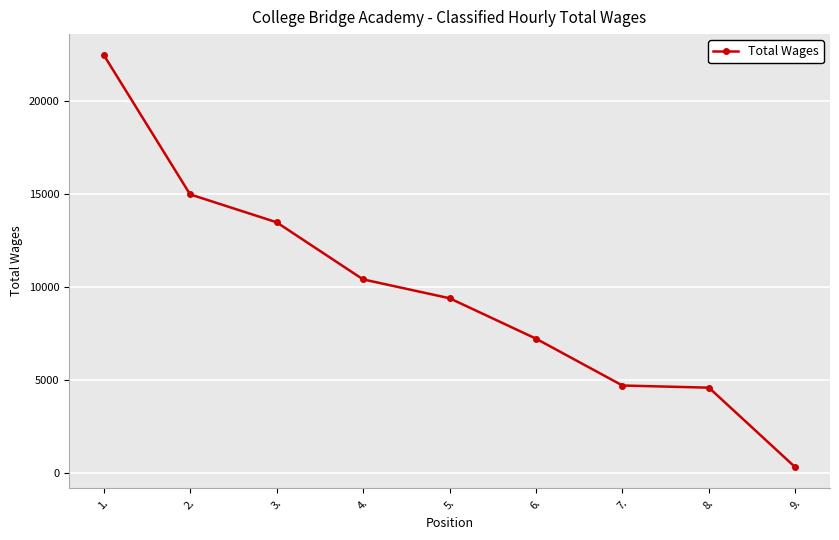

Read the value at 8., to the nearest 50.

4600